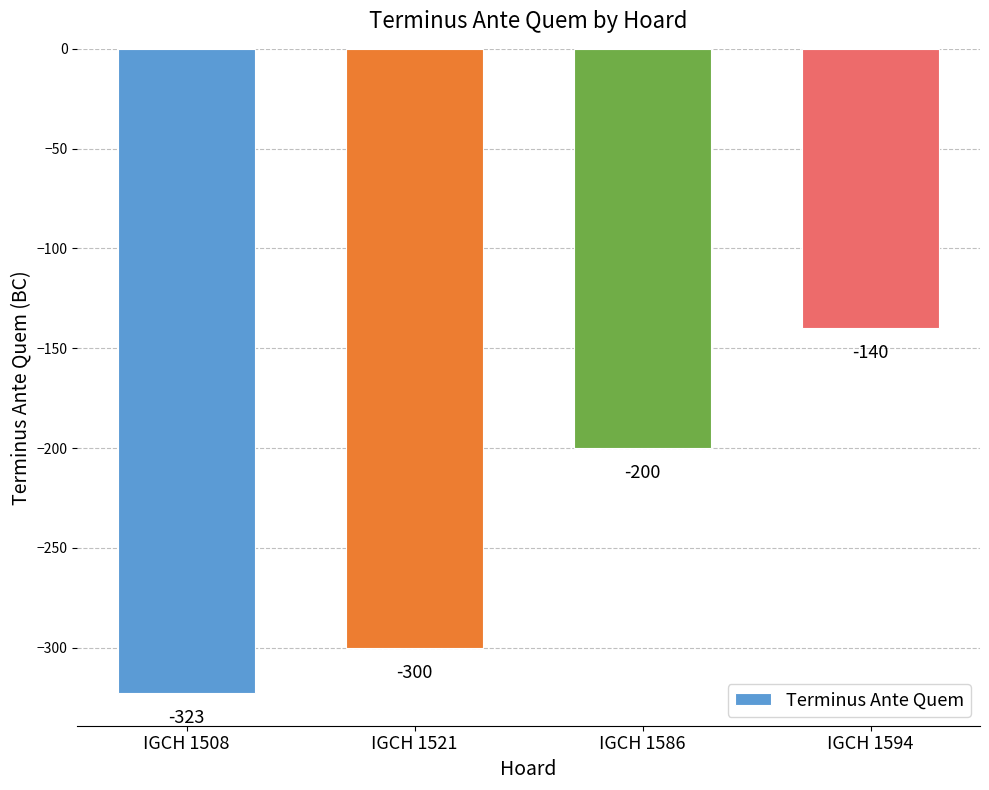

How many data points are less than -200?

2